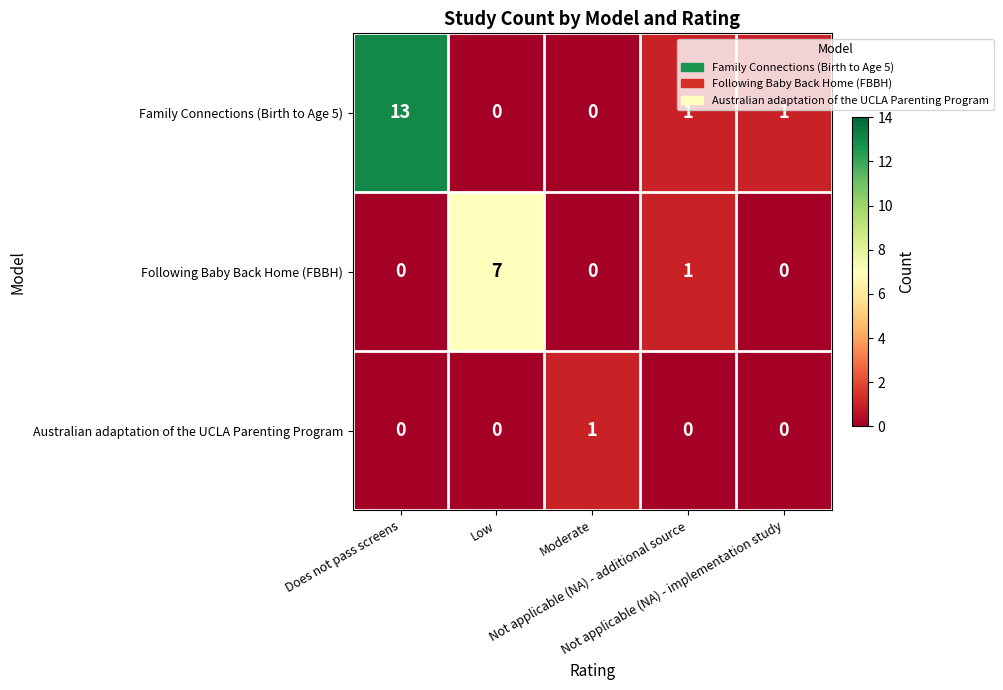

Which series has the largest total across all categories?

Family Connections (Birth to Age 5)